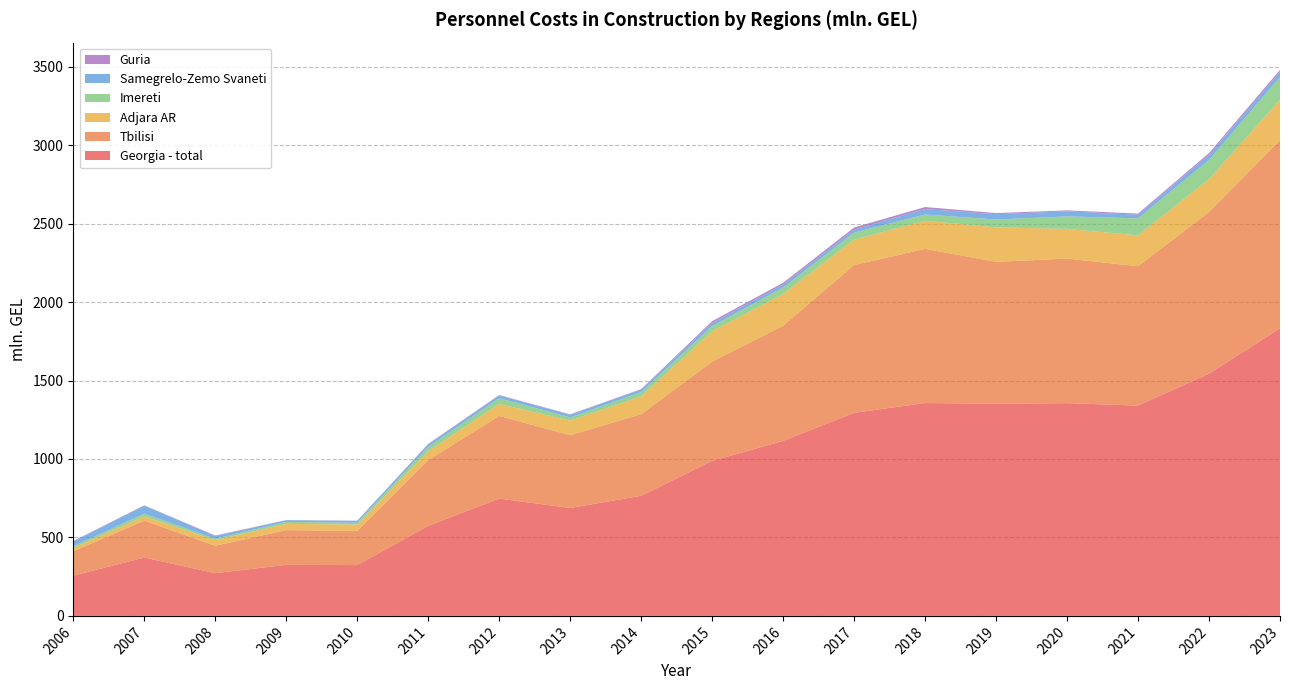

Reading right to left, transcribe all the data shown in this chart.

Georgia - total: 1832.7	1543.6	1340.2	1355.8	1352.1	1356.4	1294.1	1115.3	987.7	765.4	687.6	747.6	573.9	323.8	325.2	272.3	372.0	256.4
Tbilisi: 1198.9	1030.7	887.9	921.0	904.1	982.4	941.7	734.0	632.7	519.8	463.8	526.9	418.9	217.9	221.4	174.7	235.4	155.2
Adjara AR: 257.3	209.2	196.8	189.6	219.8	179.3	161.6	202.0	192.8	113.1	93.0	76.1	56.6	40.2	40.0	35.4	26.8	21.3
Imereti: 144.6	122.1	108.3	79.5	49.7	39.7	45.2	40.6	33.6	27.9	21.0	36.8	28.0	11.2	12.5	9.8	17.5	10.8
Samegrelo-Zemo Svaneti: 32.3	31.0	23.2	32.3	34.0	34.9	18.9	19.8	19.5	16.6	16.7	17.2	16.3	12.7	10.8	16.9	51.1	30.9
Guria: 13.3	12.3	7.3	6.0	7.2	12.8	13.4	11.0	11.7	2.3	2.4	2.8	2.5	1.0	0.6	3.2	1.8	2.4